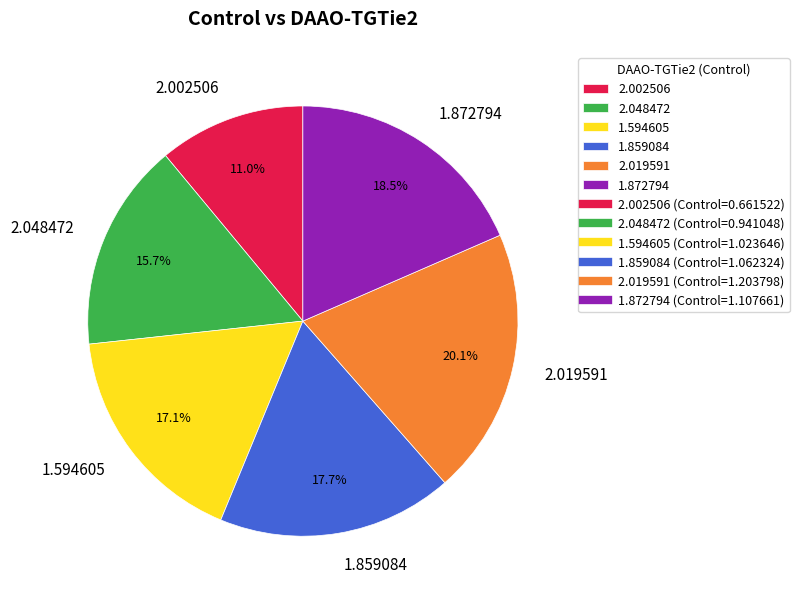

The 2.048472 slice represents 16% of the pie. True or false?

True